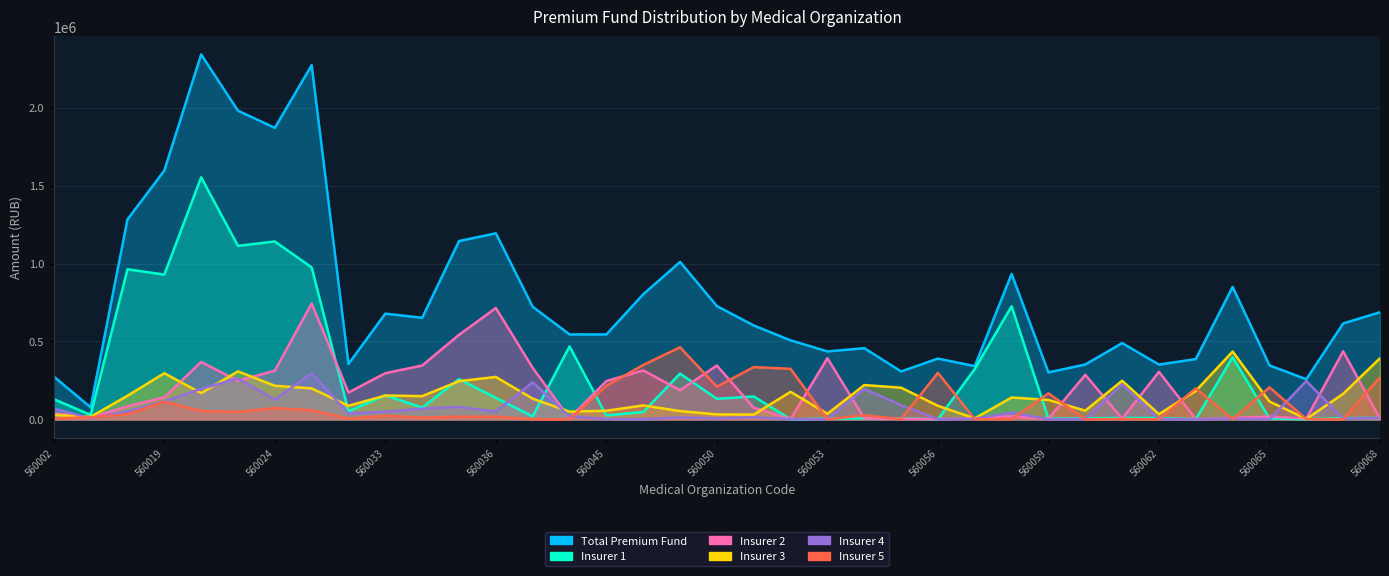

At 560059, list the series in order from largest to smallest.

Total Premium Fund, Insurer 5, Insurer 3, Insurer 1, Insurer 2, Insurer 4